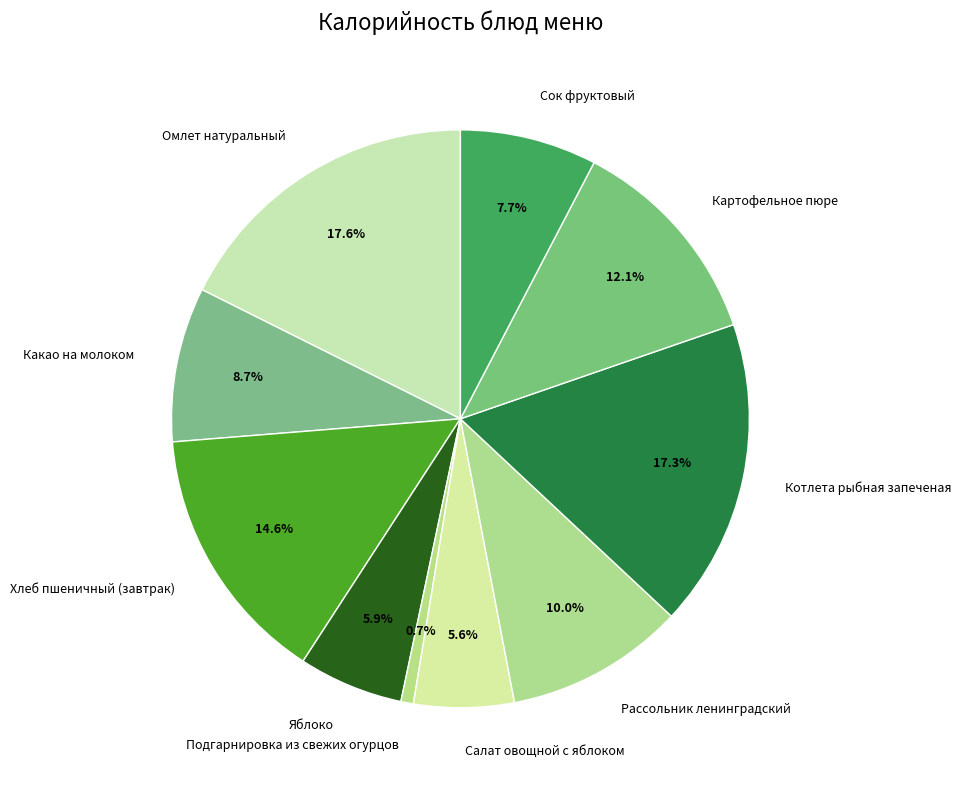

How much of the chart is everything except Котлета рыбная запеченая?

82.7%